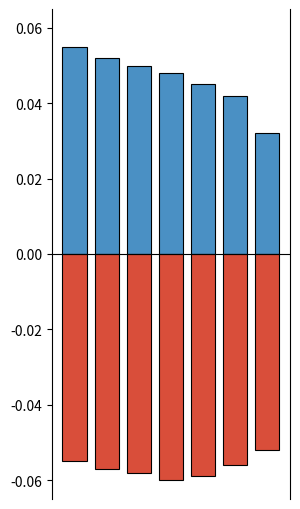

List the series in order of their overall mean, lowest first.

Negative, Positive